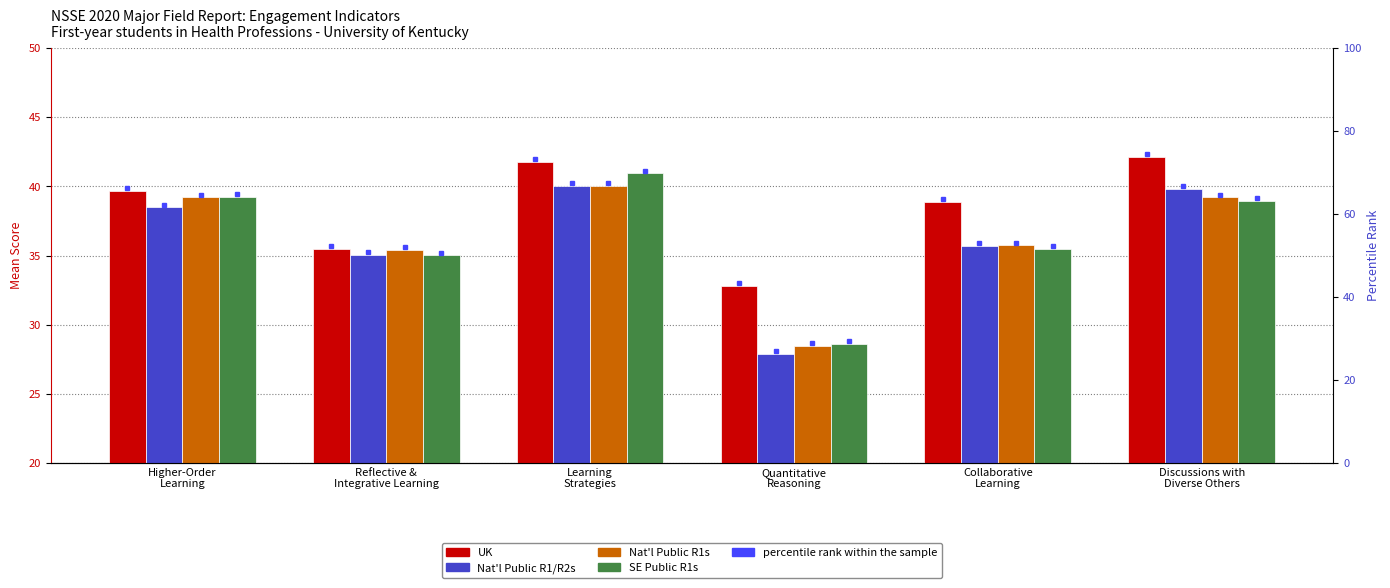

Which series has the largest total across all categories?

UK